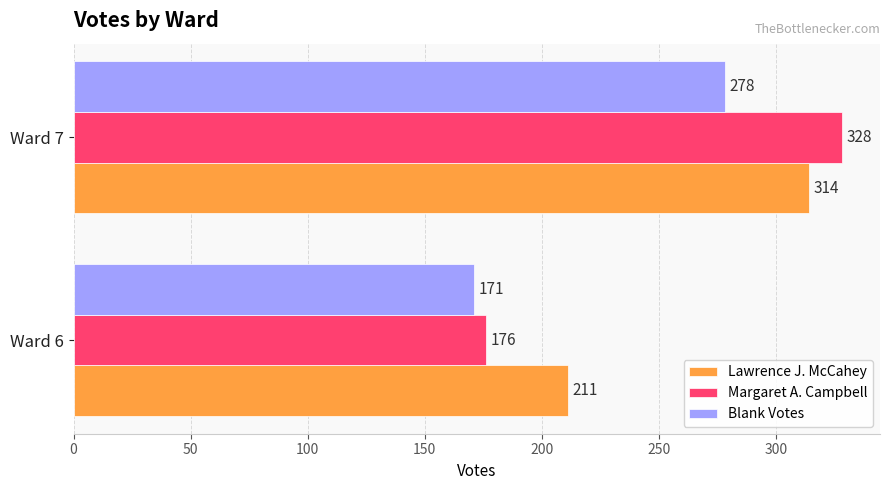

Which series has the largest range (max minus min)?

Margaret A. Campbell